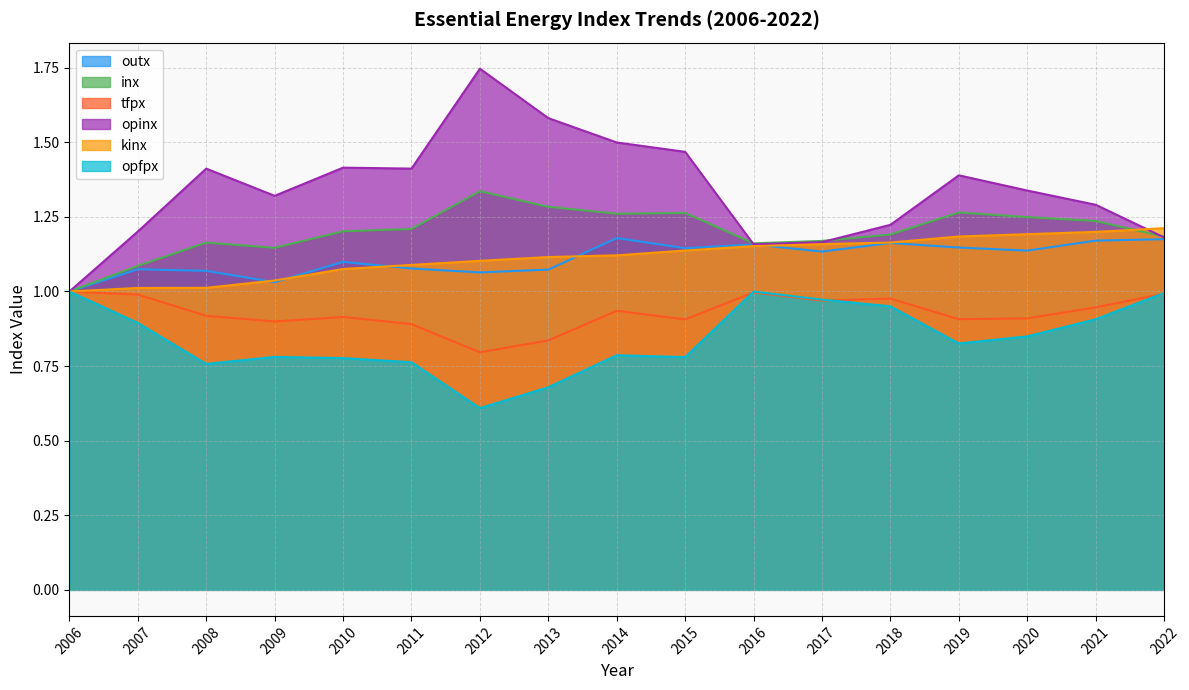

List the labels in order of inx value, smallest first.

2006, 2007, 2009, 2016, 2008, 2017, 2022, 2018, 2010, 2011, 2021, 2020, 2014, 2015, 2019, 2013, 2012